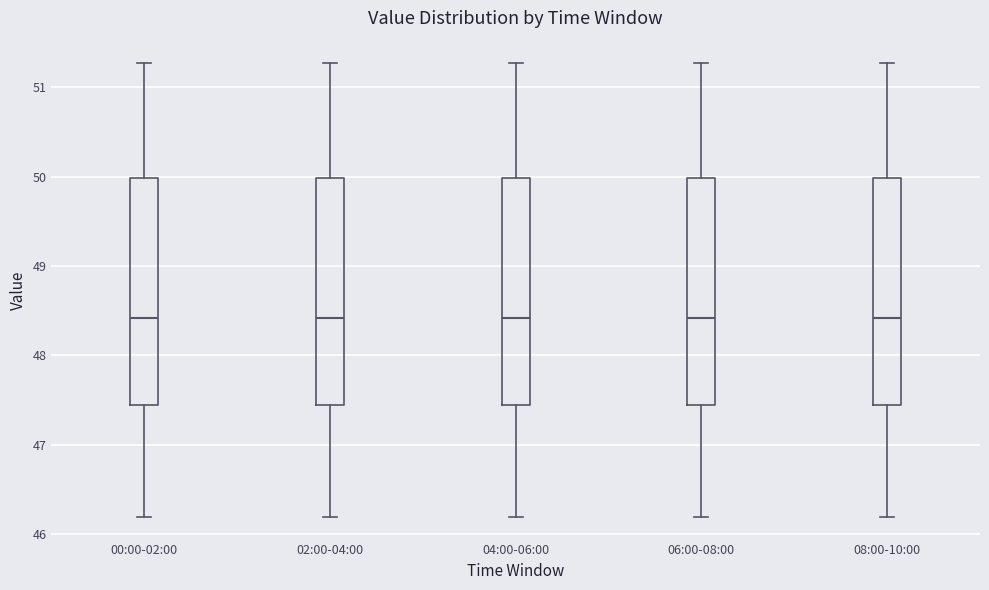

Reading left to right, read every box against the y-axis: the position of its median line, the range the box covers, and the ends of its whiskers. The values are not printed on the chart, so give them approximately, as read against the axis.

00:00-02:00: median 48.4, box 47.4 to 50.0, whiskers 46.2 to 51.3
02:00-04:00: median 48.4, box 47.4 to 50.0, whiskers 46.2 to 51.3
04:00-06:00: median 48.4, box 47.4 to 50.0, whiskers 46.2 to 51.3
06:00-08:00: median 48.4, box 47.4 to 50.0, whiskers 46.2 to 51.3
08:00-10:00: median 48.4, box 47.4 to 50.0, whiskers 46.2 to 51.3